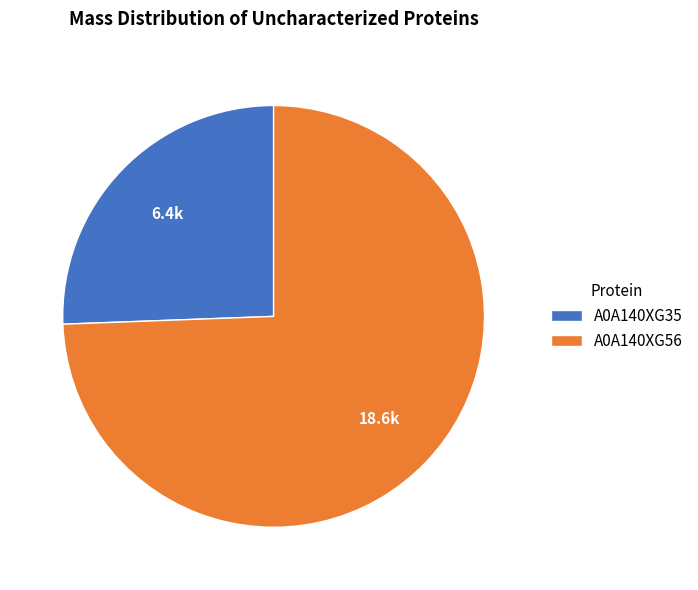

Which has a higher value, A0A140XG56 or A0A140XG35?

A0A140XG56